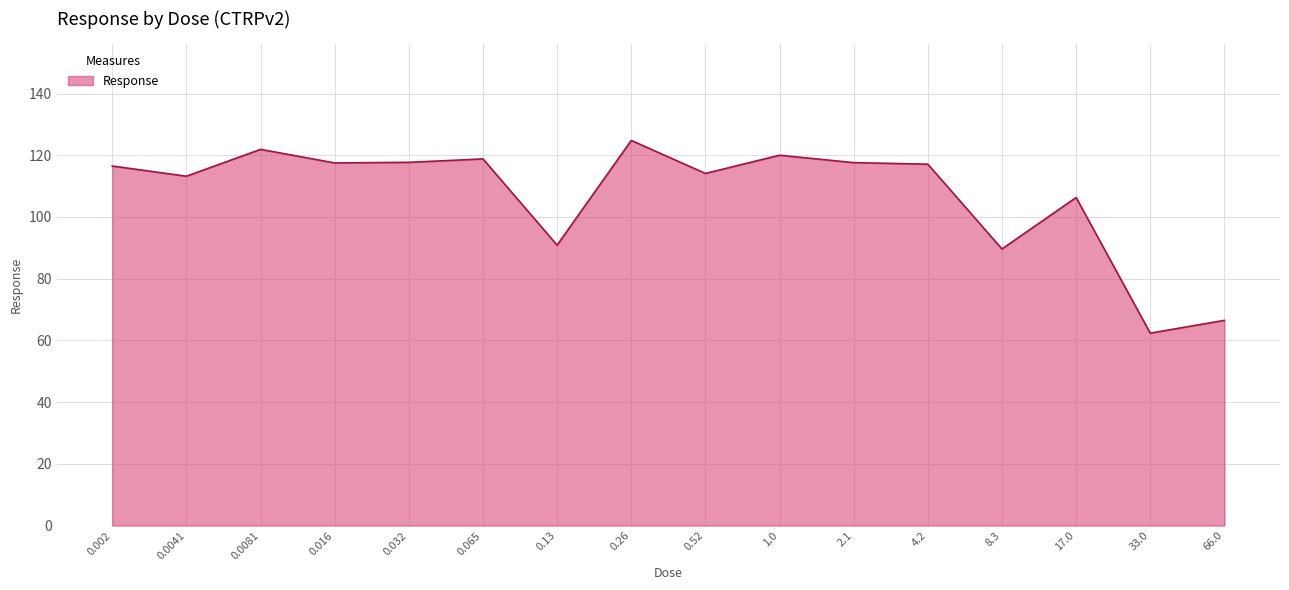

Is it true that the value at 0.26 is 124.8?

True